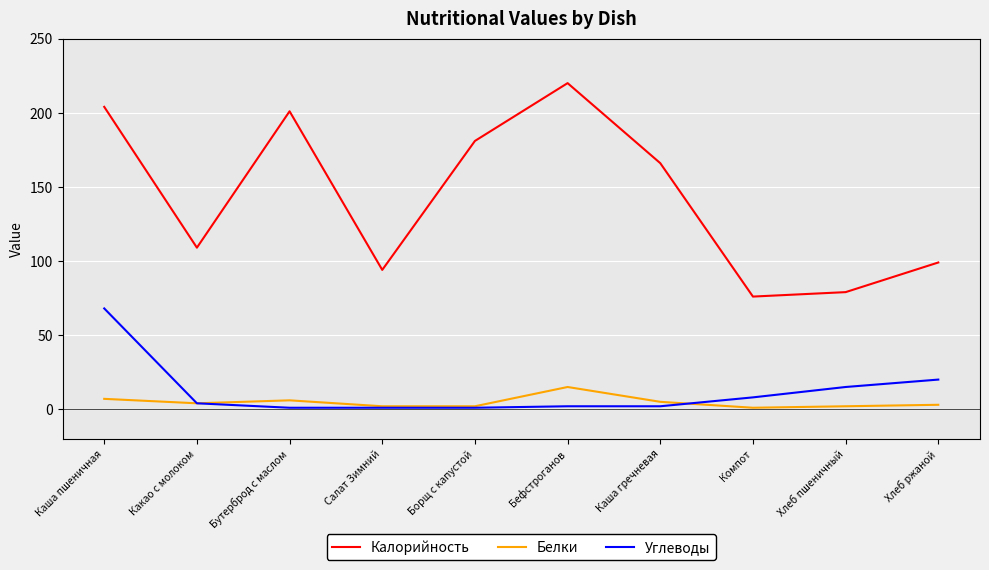

What is the spread (max minus min) of values at Каша пшеничная?

197